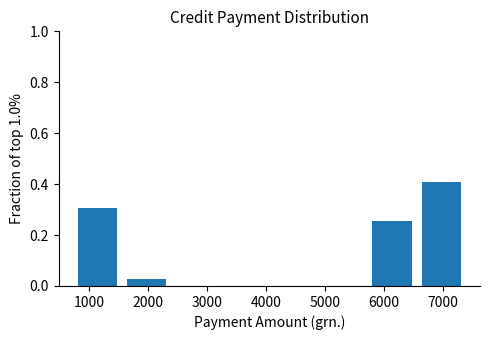

Reading left to right, list every bar in this chart as the range it spans on the x-axis followed by its height. Neither the bar edges nor the heights are printed on the chart, so give them approximately, as read against the axes.

700 to 1600: 0.30
1600 to 2400: 0.02
2400 to 3200: 0
3200 to 4100: 0
4100 to 4900: 0
4900 to 5700: 0
5700 to 6600: 0.26
6600 to 7400: 0.42